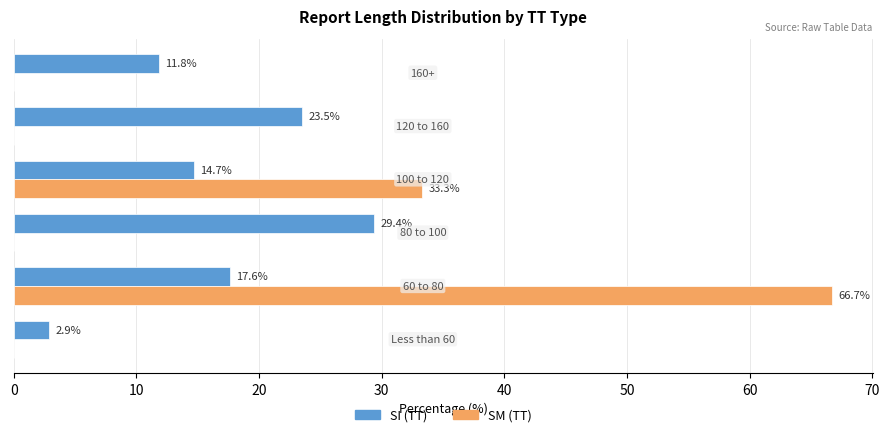

Which series has the largest total across all categories?

SM (TT)